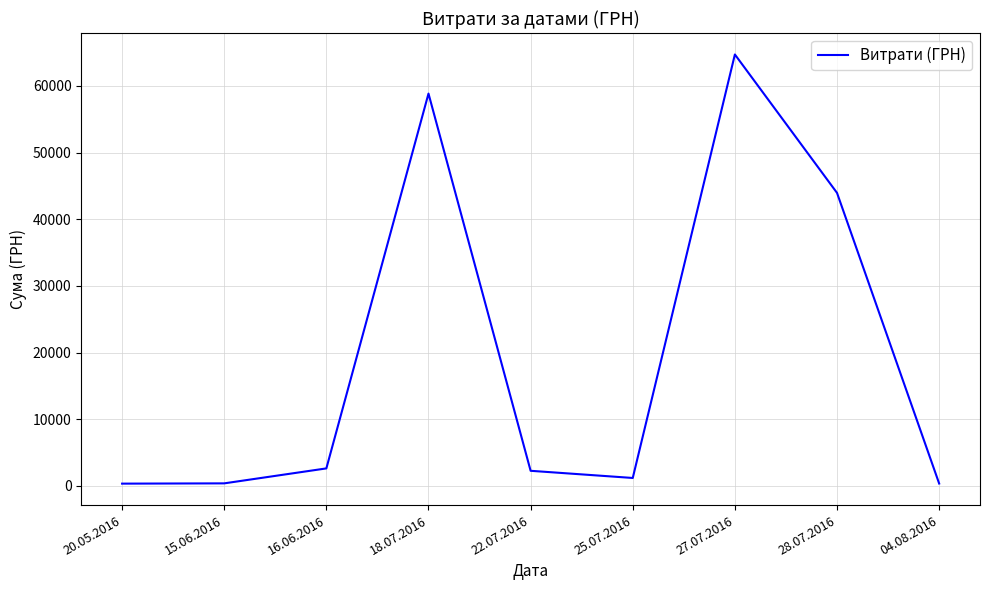

At which label is the value closest to 32518?

28.07.2016